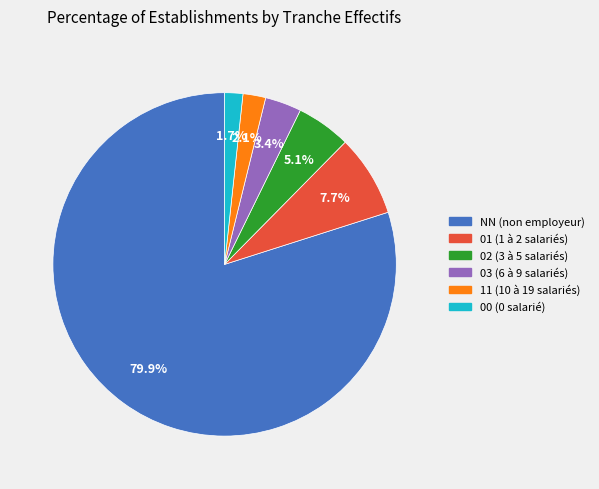

To the nearest percent, what percentage of the pie is 11?

2%